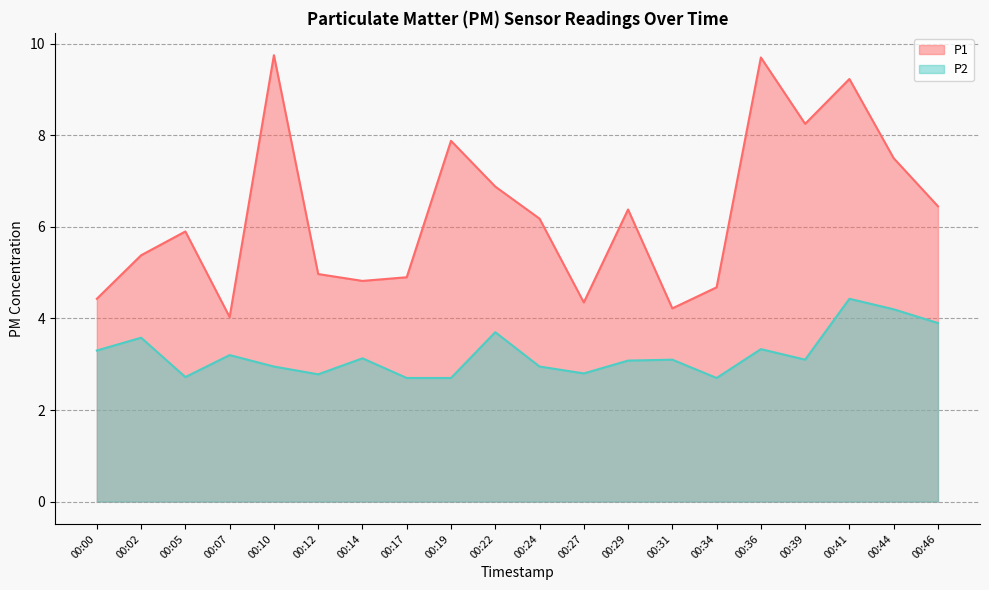

Which category has the lowest value across all series?

00:17